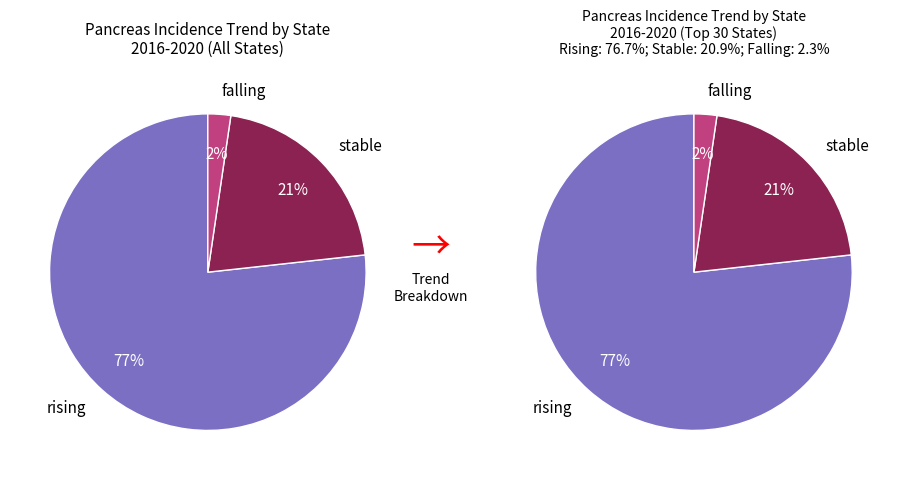

What percentage is the rising slice, to the nearest percent?

77%